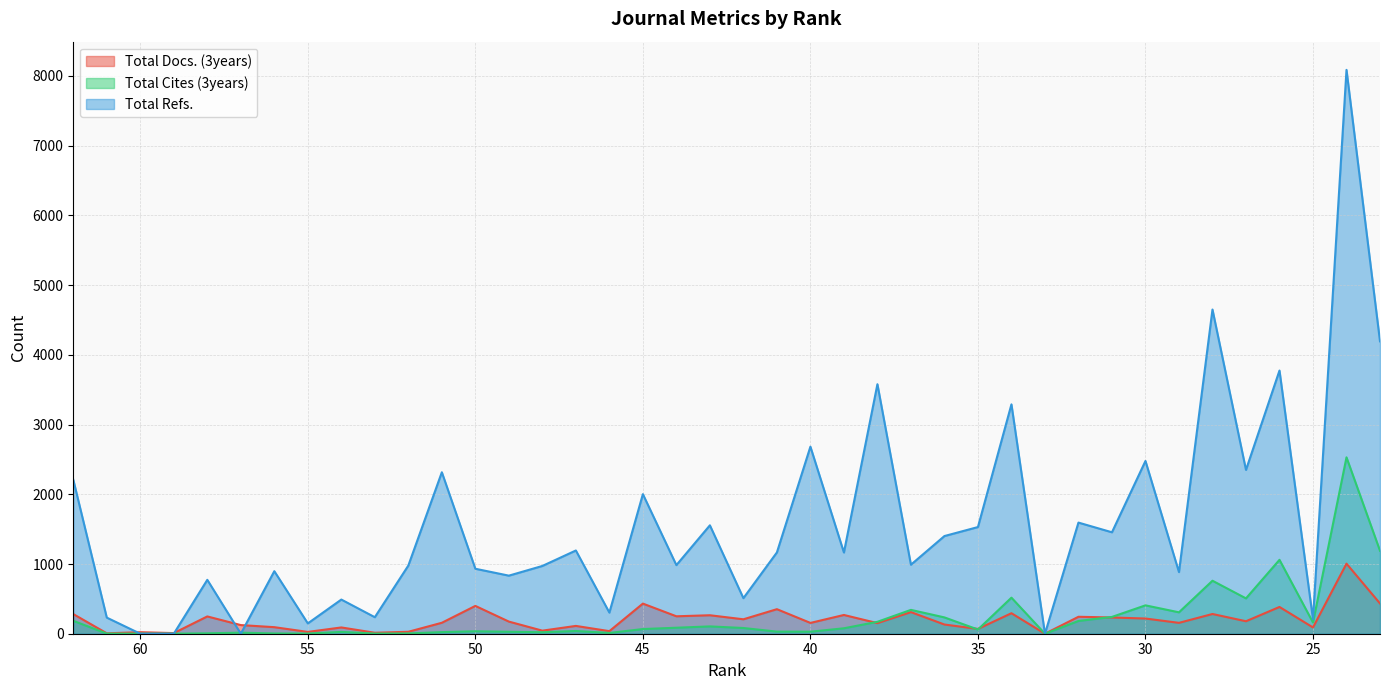

How many interior local peaks does the Total Refs. series have?

15